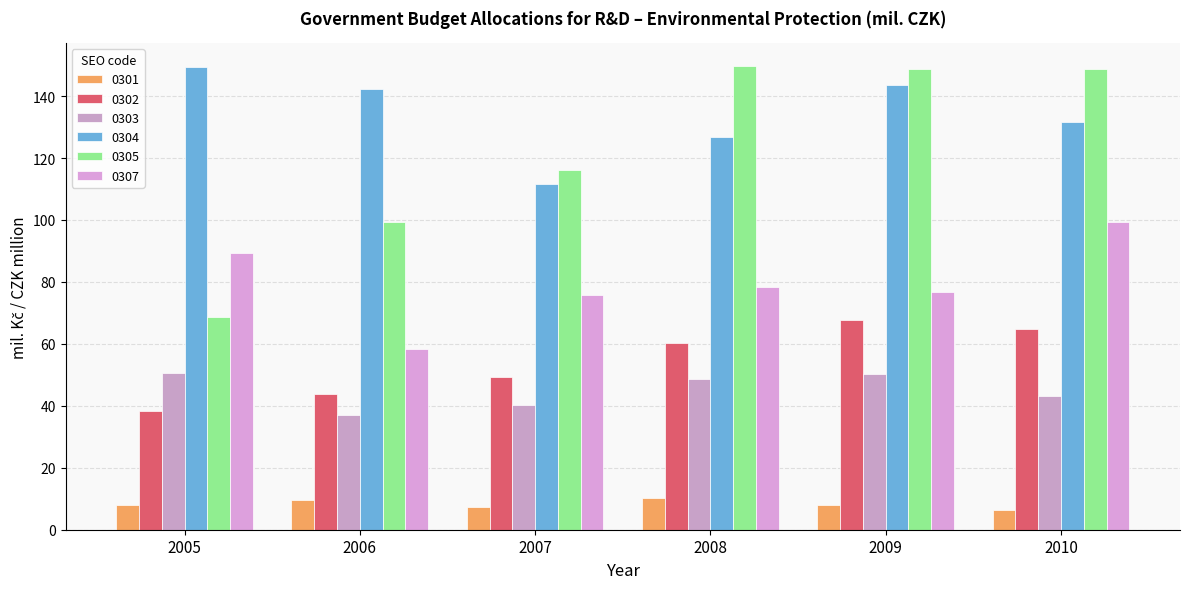

Which category has the highest value across all series?

2008